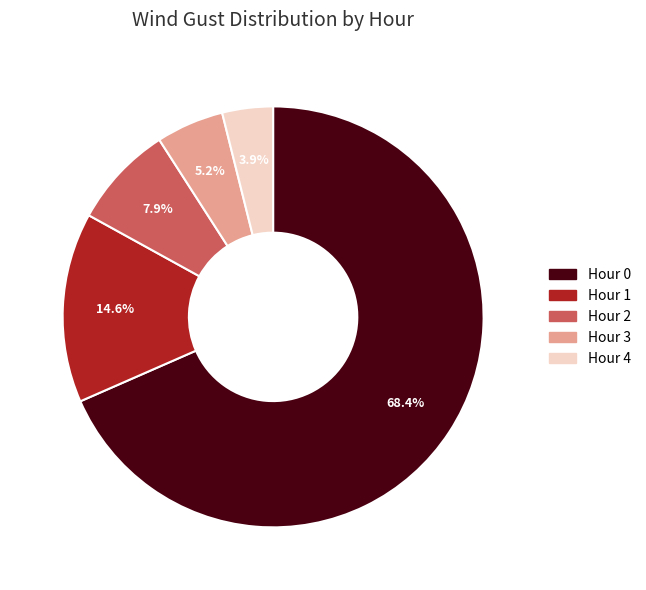

Is Hour 2 the majority of the pie?

No